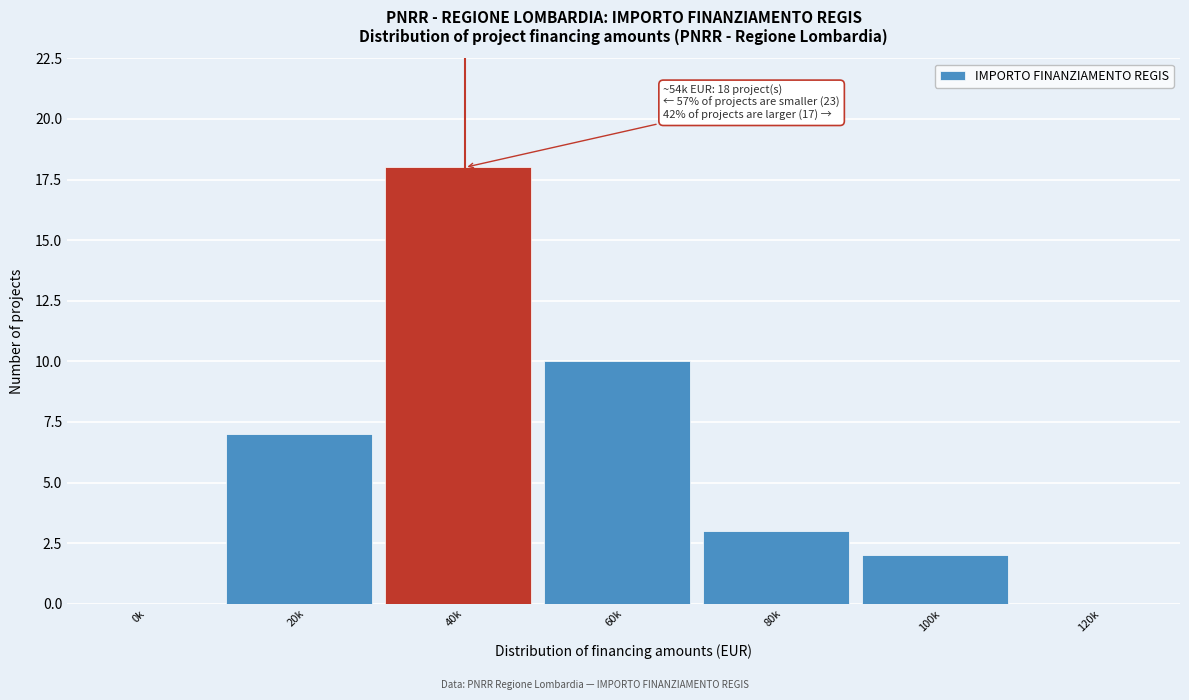

Reading left to right, extract all data points from this chart.

0k=0	20k=7	40k=18	60k=10	80k=3	100k=2	120k=0